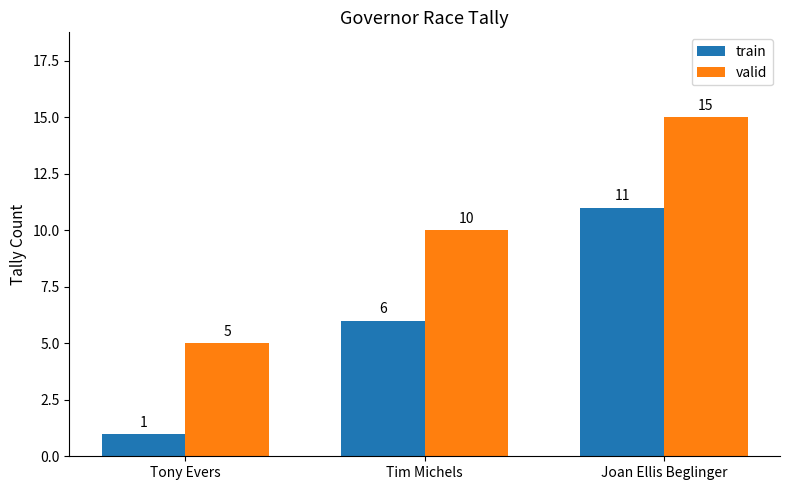

What is the maximum value shown in the chart?

15